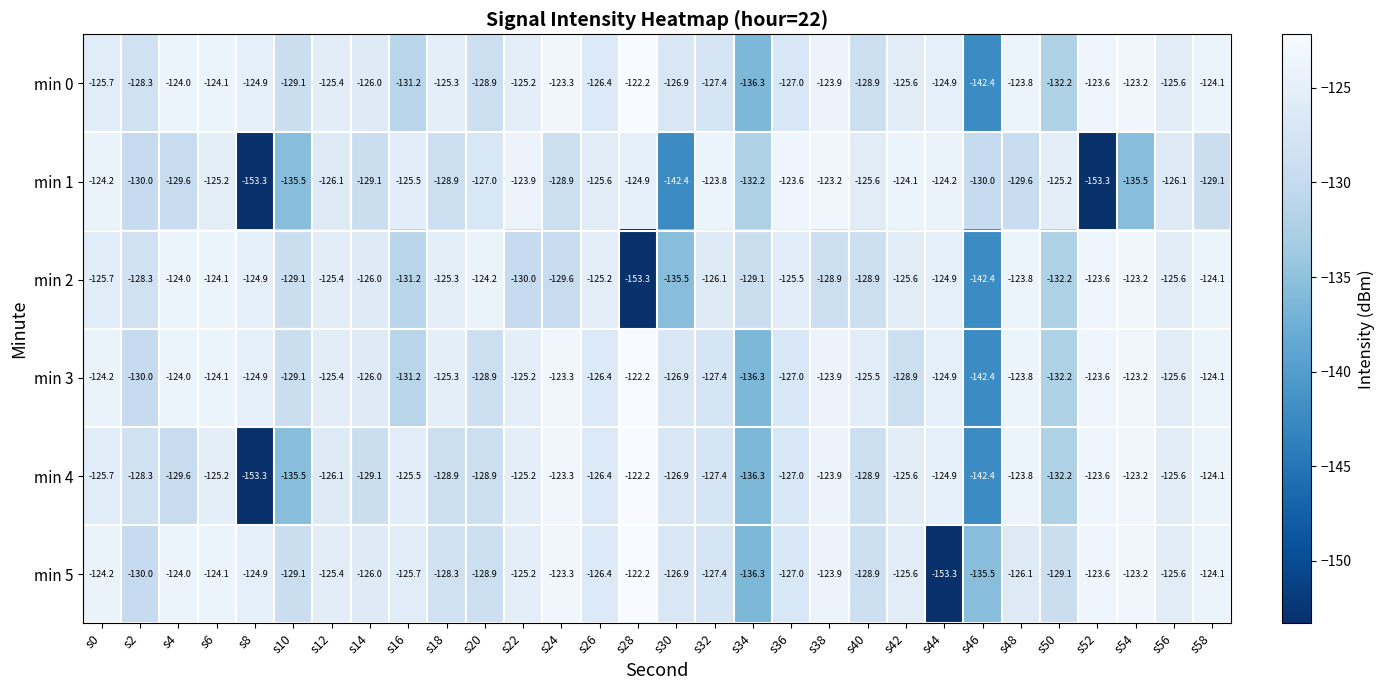

What is the greatest value displayed?

-122.2